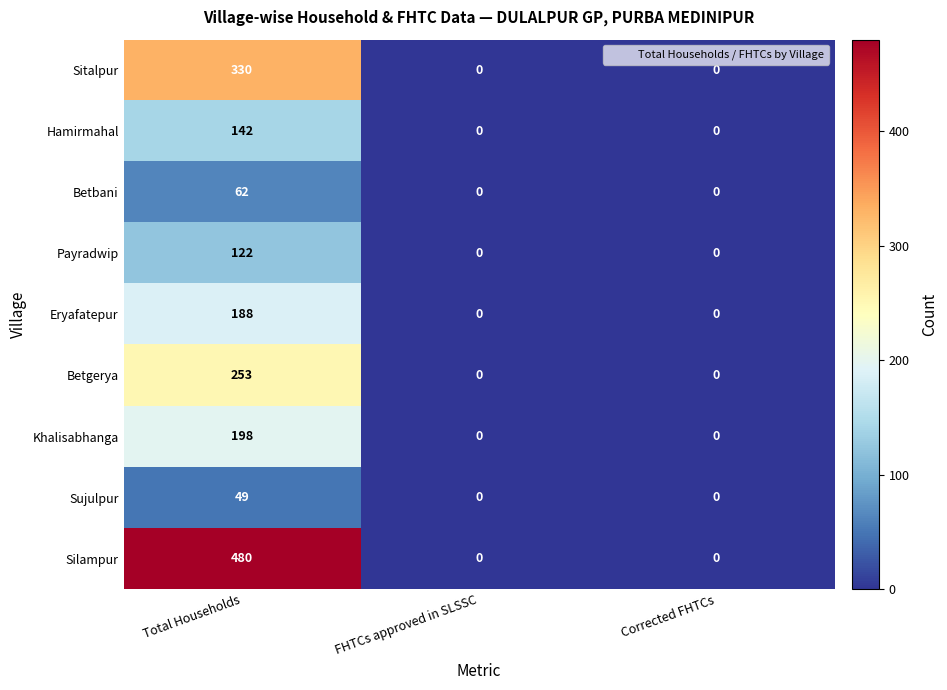

Count the Sujulpur values in the range 0 to 49.

3